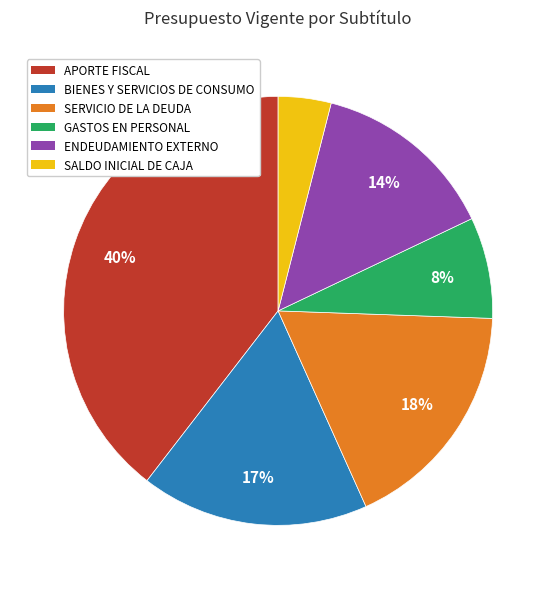

Is there any slice that represents more than half of the pie?

No